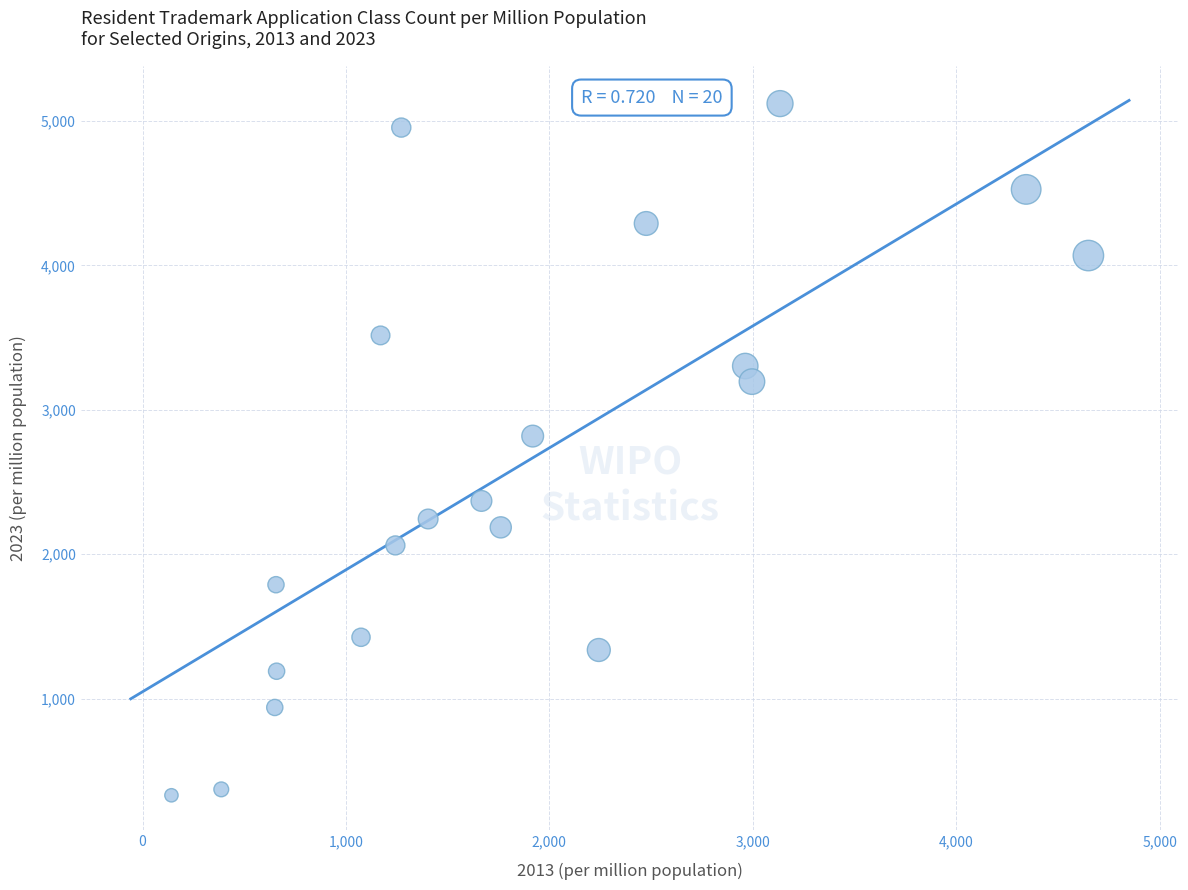

What Y value in the scatter plot is closest to 2725?

2818